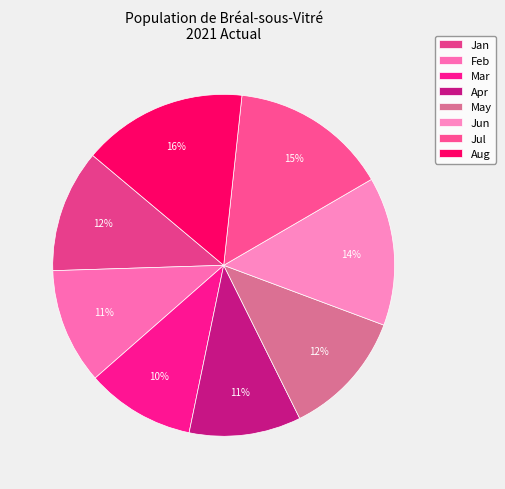

To the nearest percent, what percentage of the pie is May?

12%